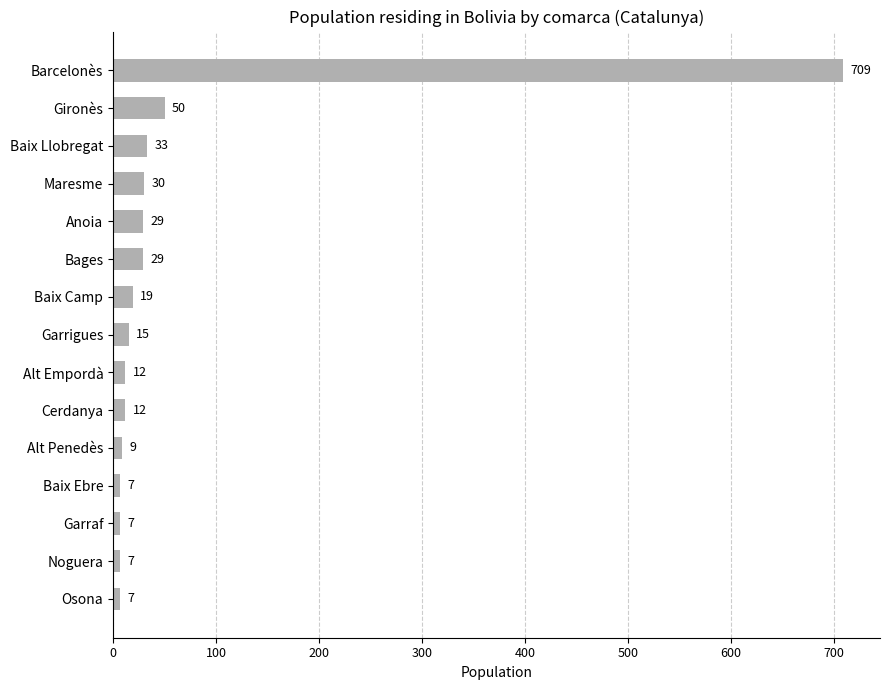

What is the change in value from Baix Llobregat to Garraf?

-26